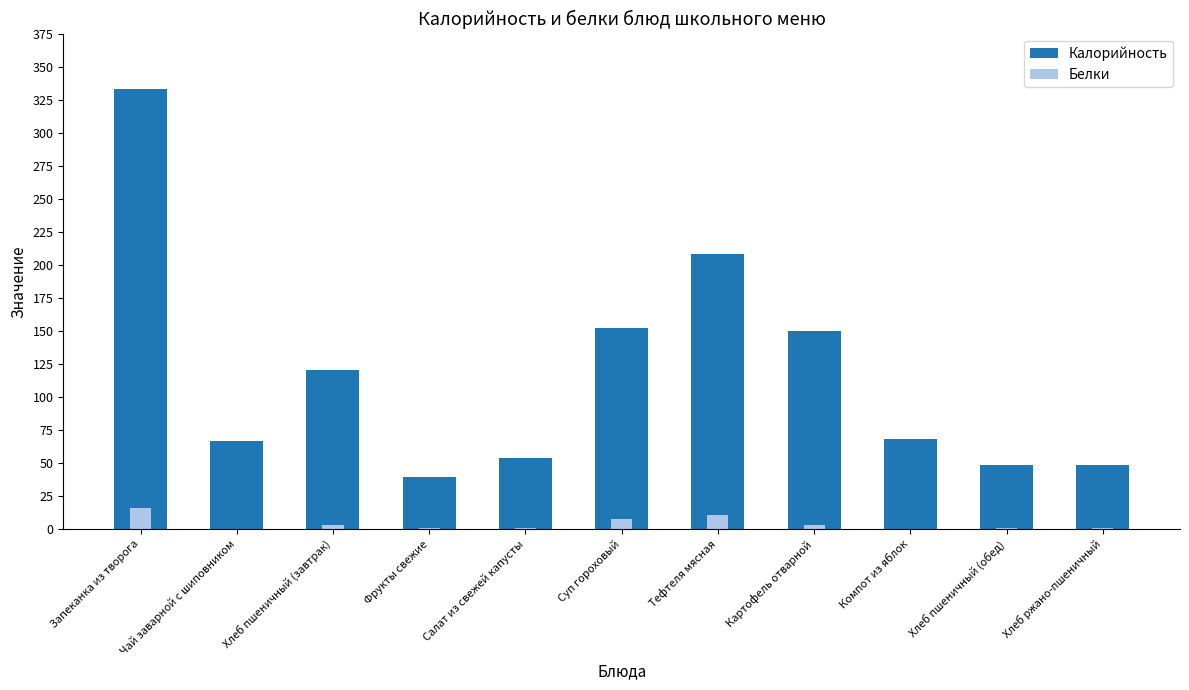

Between Суп гороховый and Хлеб пшеничный (обед), which series saw the biggest shift?

Калорийность